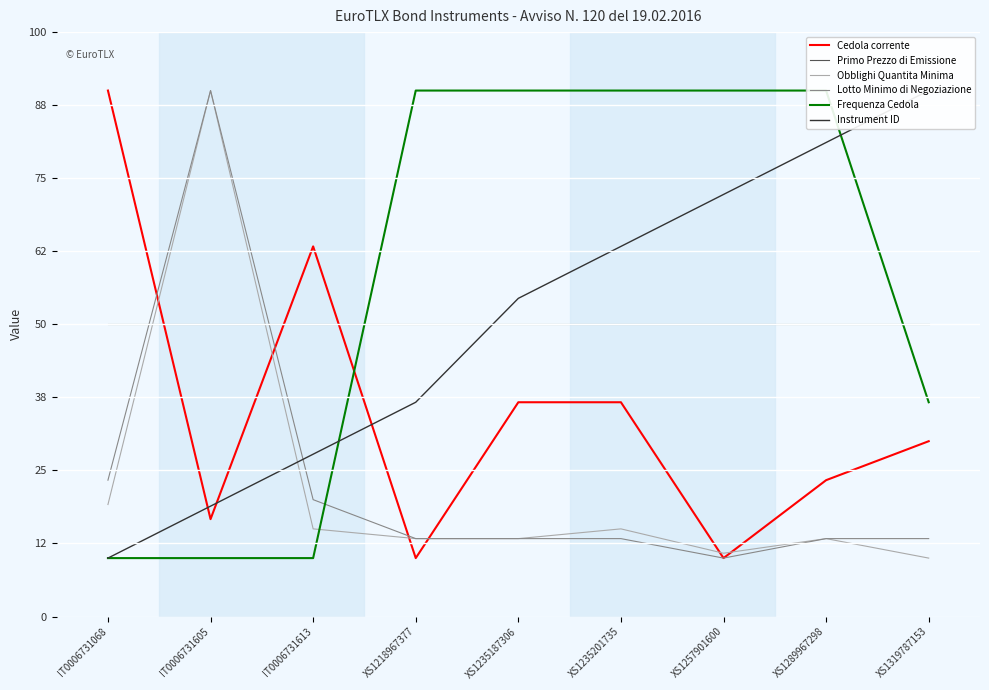

What are all the series names shown in the legend?

Cedola corrente, Primo Prezzo di Emissione, Obblighi Quantita Minima, Lotto Minimo di Negoziazione, Frequenza Cedola, Instrument ID